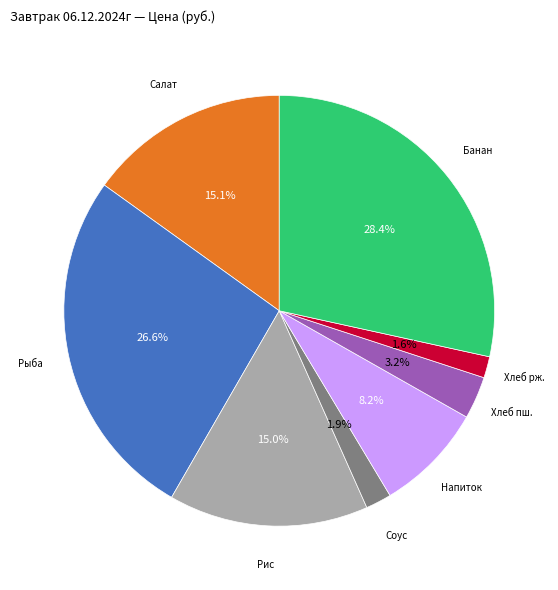

Is there any slice that represents more than half of the pie?

No